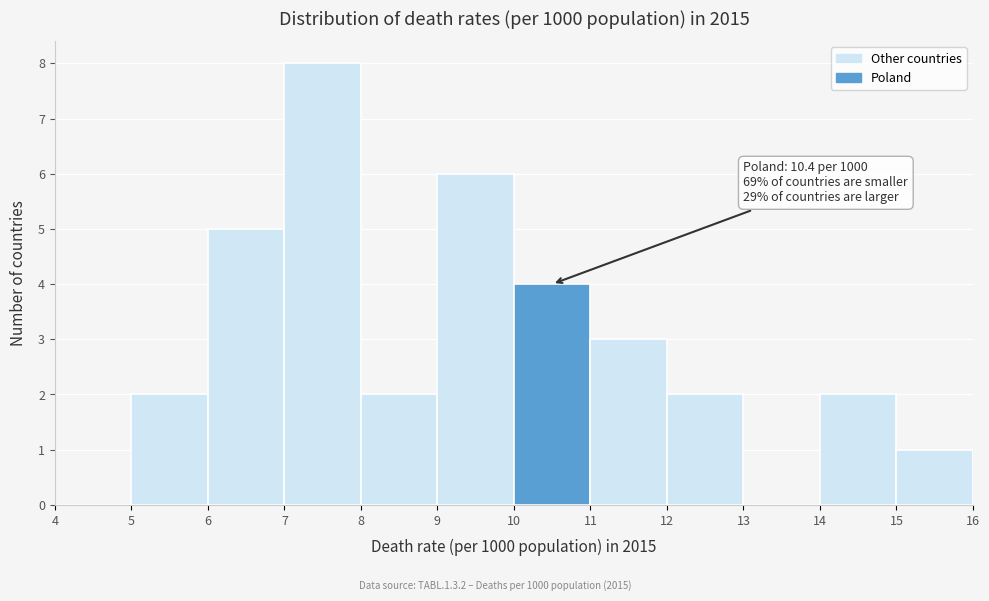

Over which range of the x-axis is the bar tallest?

7 to 8